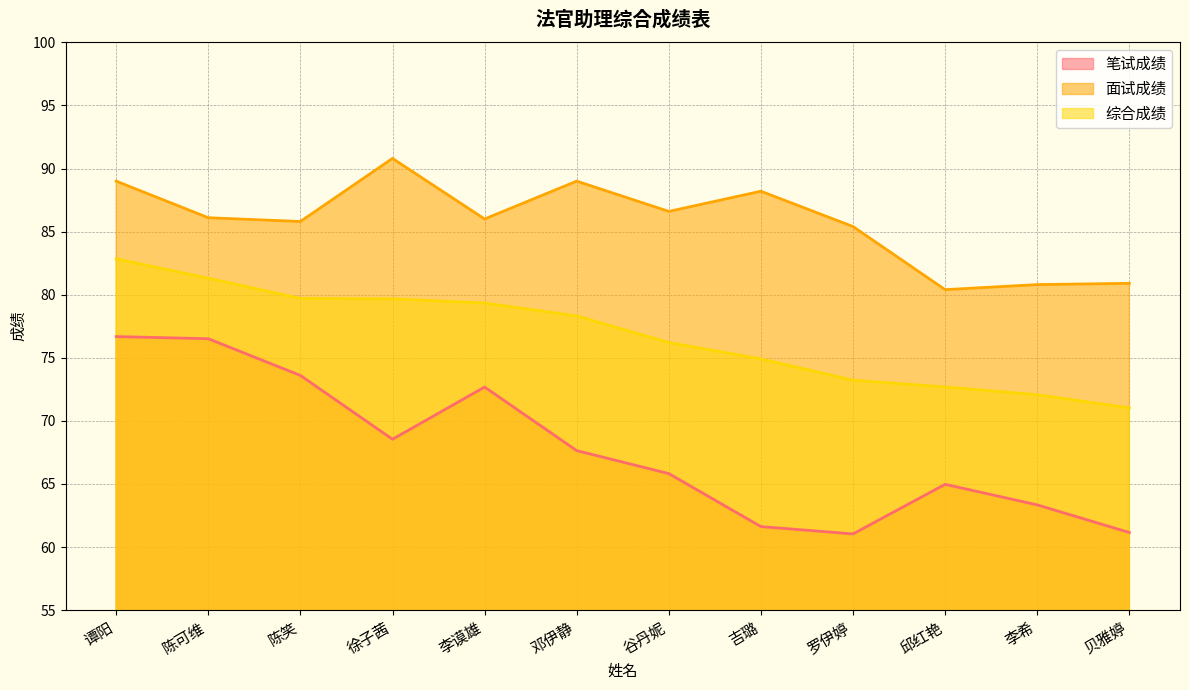

Reading left to right, transcribe all the data shown in this chart.

笔试成绩: 谭阳=76.7	陈可维=76.5	陈笑=73.6	徐子茜=68.5	李谟雄=72.7	邓伊静=67.6	谷丹妮=65.8	吉璐=61.6	罗伊婷=61.0	邱红艳=65.0	李希=63.3	贝雅婷=61.1
面试成绩: 谭阳=89.0	陈可维=86.1	陈笑=85.8	徐子茜=90.8	李谟雄=86.0	邓伊静=89.0	谷丹妮=86.6	吉璐=88.2	罗伊婷=85.4	邱红艳=80.4	李希=80.8	贝雅婷=80.9
综合成绩: 谭阳=82.8	陈可维=81.3	陈笑=79.7	徐子茜=79.7	李谟雄=79.3	邓伊静=78.3	谷丹妮=76.2	吉璐=74.9	罗伊婷=73.2	邱红艳=72.7	李希=72.1	贝雅婷=71.0